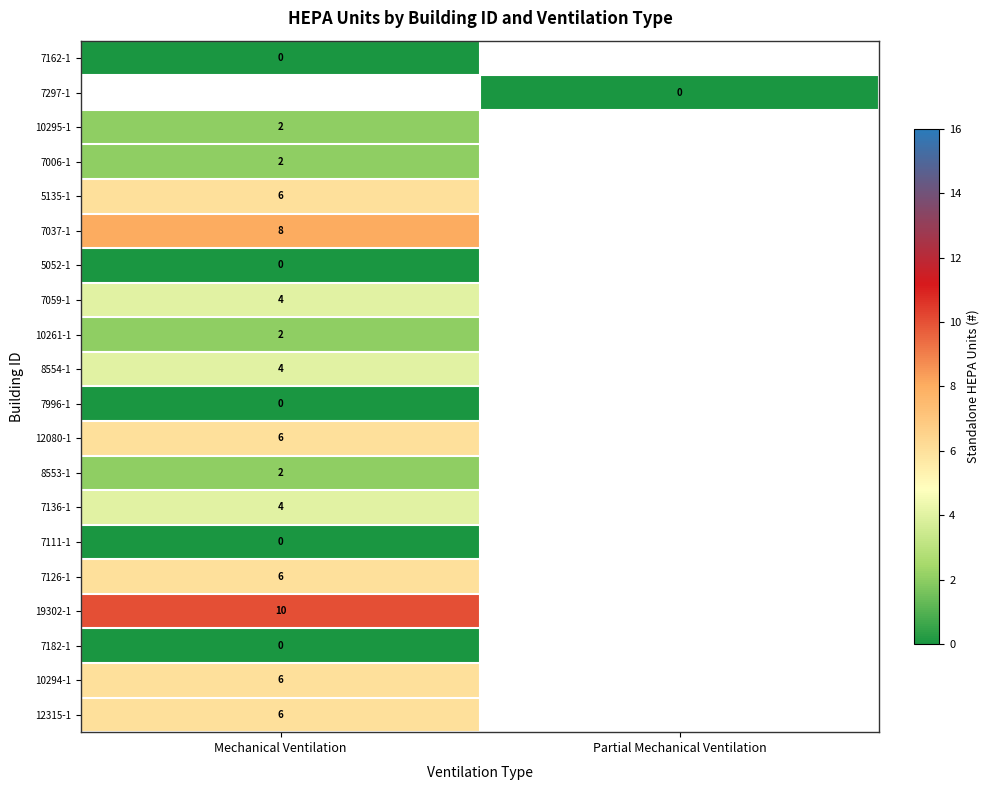

The value of 12315-1 at Mechanical Ventilation is 3. True or false?

False